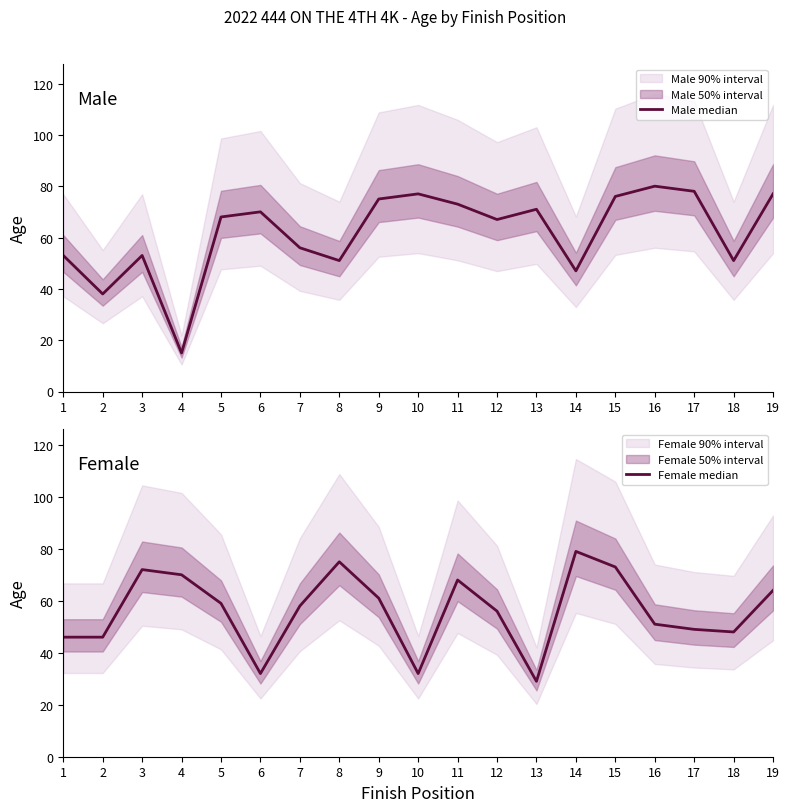

Where does the Female median series first go above 58?

3